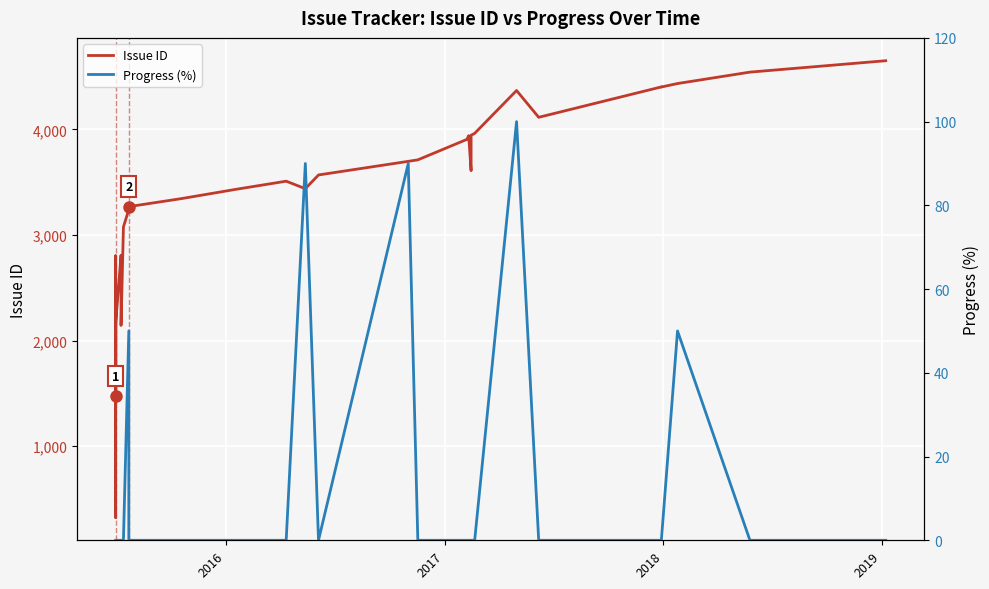

What is the difference between the maximum and minimum values in the Issue ID series?

4326